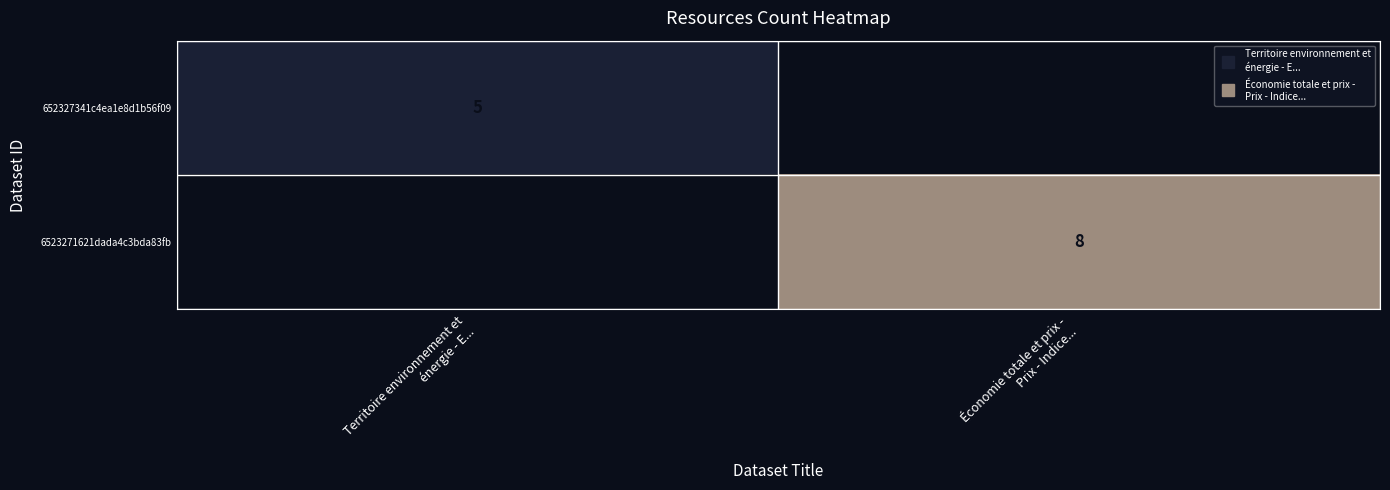

Is the value of 652327341c4ea1e8d1b56f09 at Économie totale et prix - Prix - Indice... greater than the value of 6523271621dada4c3bda83fb at Économie totale et prix - Prix - Indice...?

No